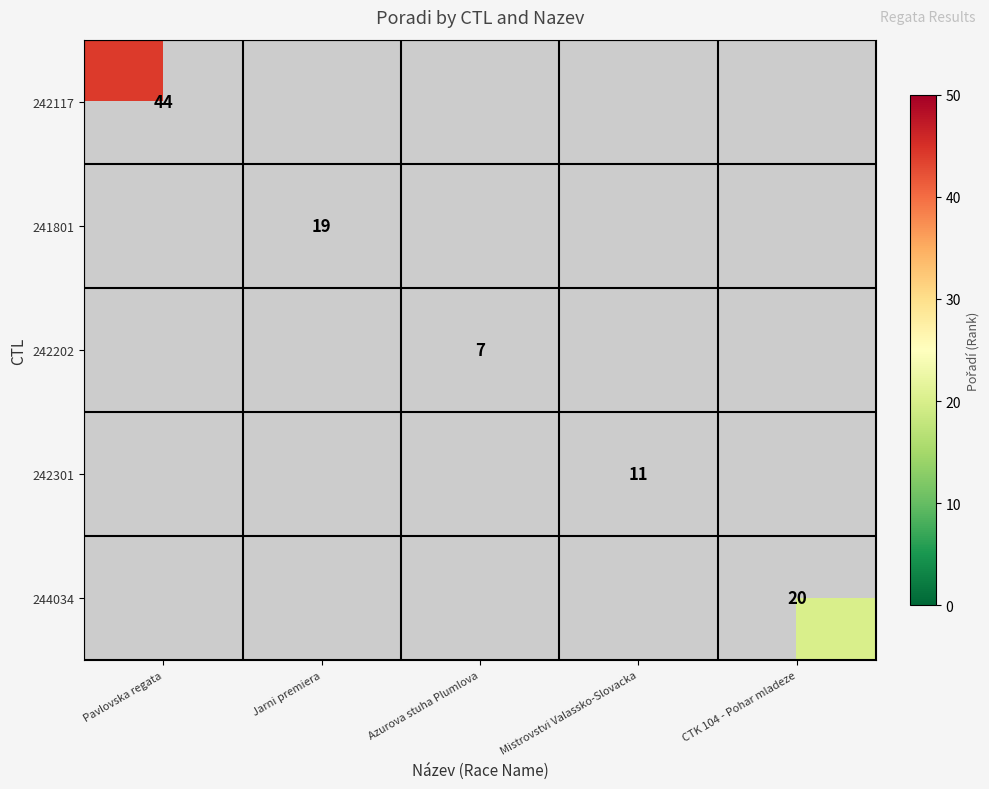

The 242117 series shows 44 at Pavlovska regata. True or false?

True